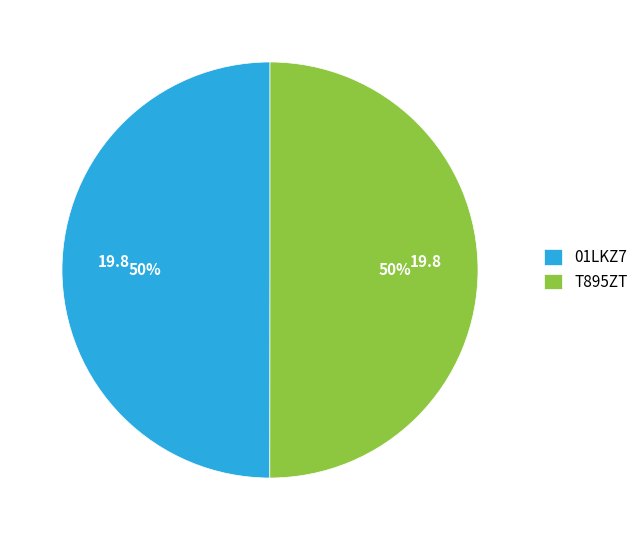

To the nearest percent, what is the average slice percentage?

50%